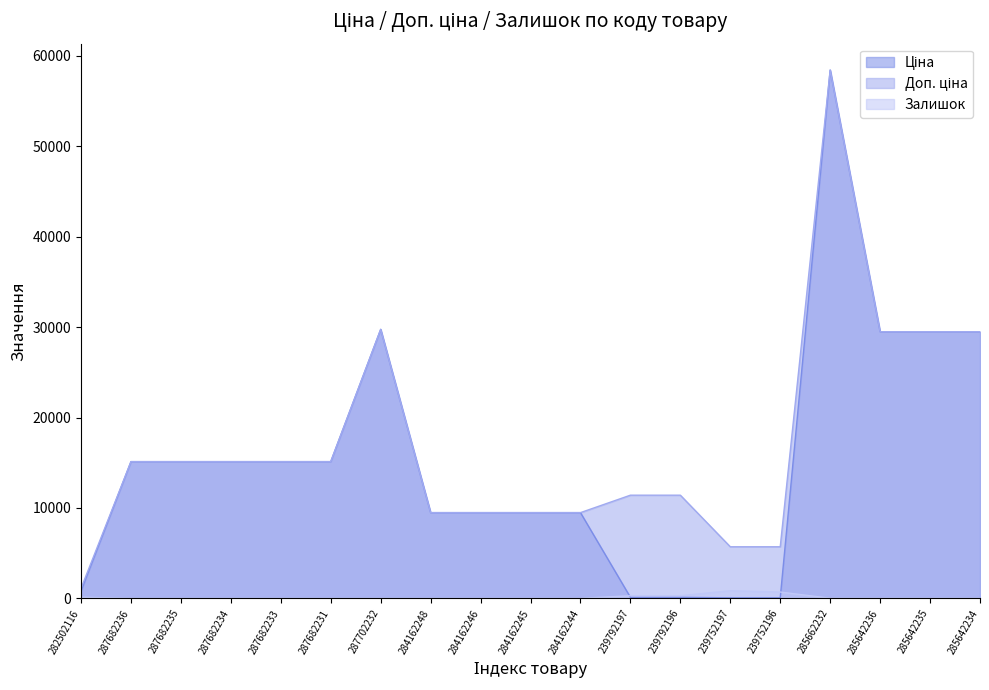

Reading right to left, what are all the values shown in this chart?

Ціна: 29491.5	29491.5	29491.5	58426.5	57.0	57.0	114.1	114.1	9480.1	9480.1	9480.1	9480.1	29747.2	15120.0	15120.0	15120.0	15120.0	15120.0	818.5
Доп. ціна: 29491.5	29491.5	29491.5	58426.5	5705.0	5705.0	11410.0	11410.0	9480.1	9480.1	9480.1	9480.1	29747.2	15120.0	15120.0	15120.0	15120.0	15120.0	1109.2
Залишок: 0.0	13.0	12.0	14.0	698.0	845.0	290.0	289.0	2.0	8.0	0.0	0.0	0.0	0.0	0.0	0.0	0.0	0.0	125.0